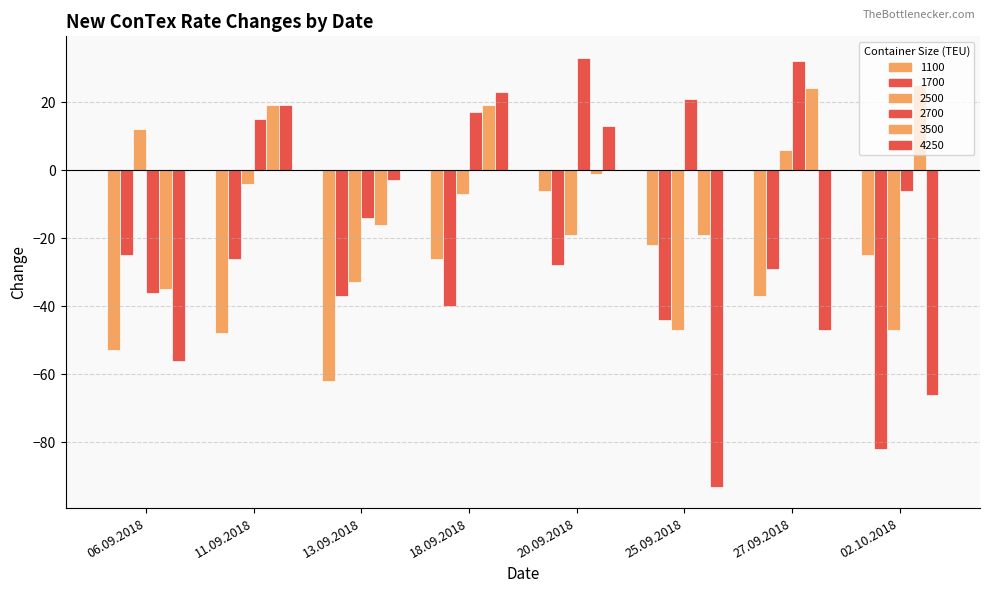

Rank the series at 11.09.2018 from highest to lowest value.

3500, 4250, 2700, 2500, 1700, 1100